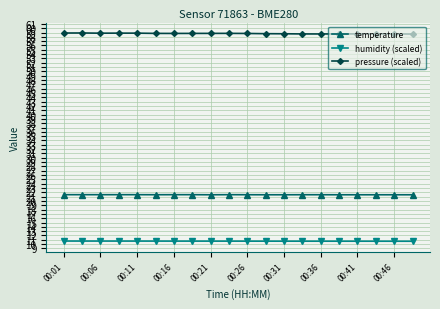

True or false: temperature and pressure (scaled) intersect in this chart.

False